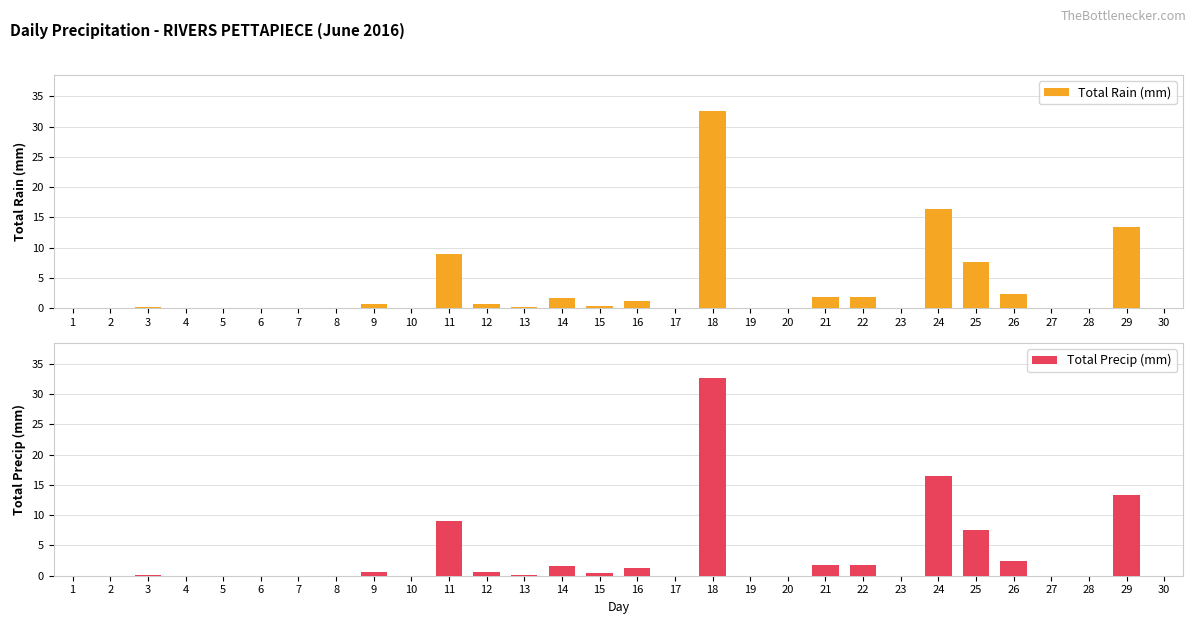

Which has a higher value, 9 or 25?

25